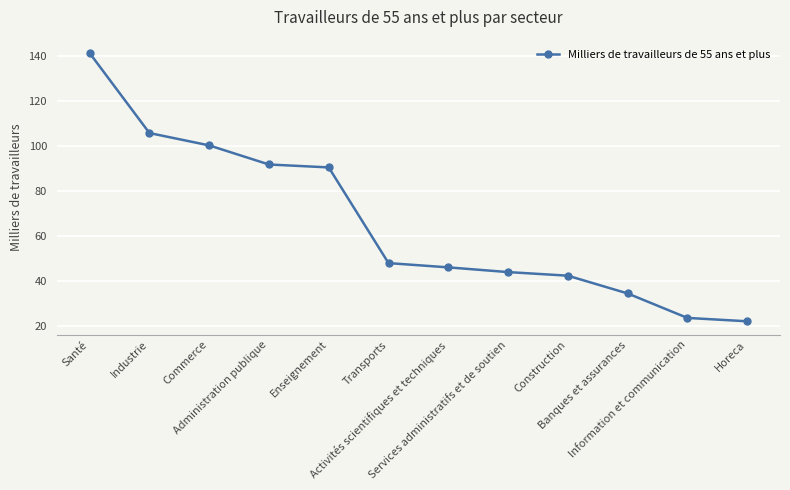

What is the change in value from Construction to Banques et assurances?

-7.9